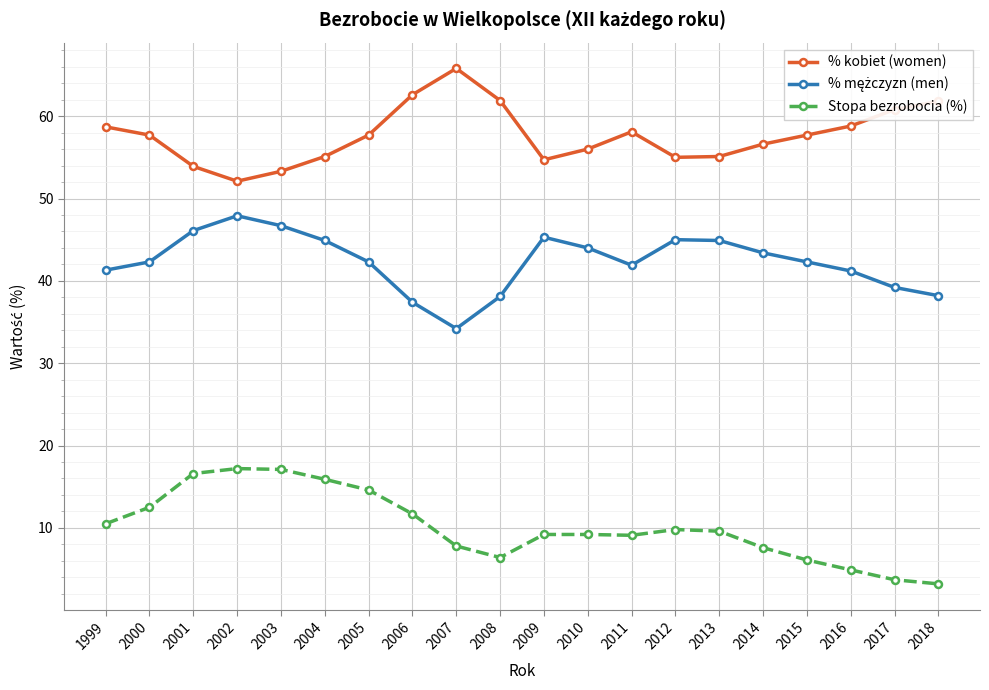

What is the difference between the highest and lowest values at 2012?

45.2